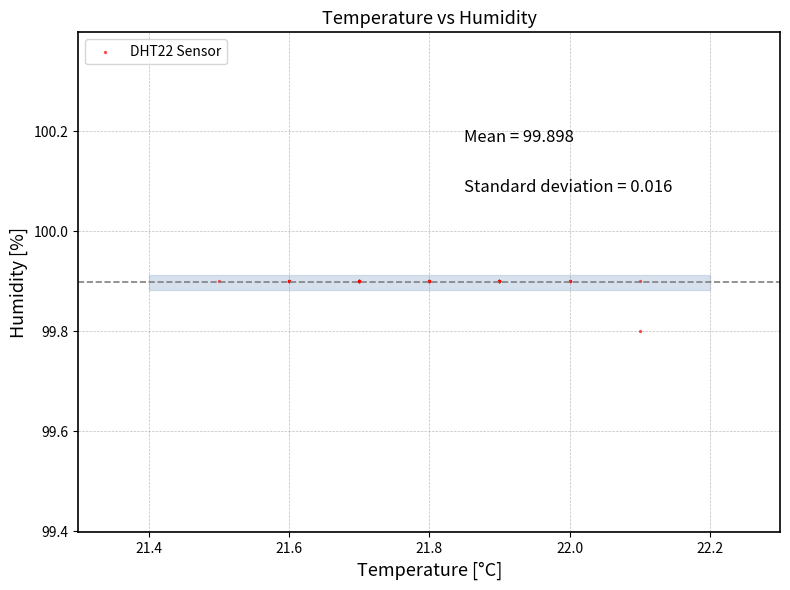

What Y value in the scatter plot is closest to 99?

99.8